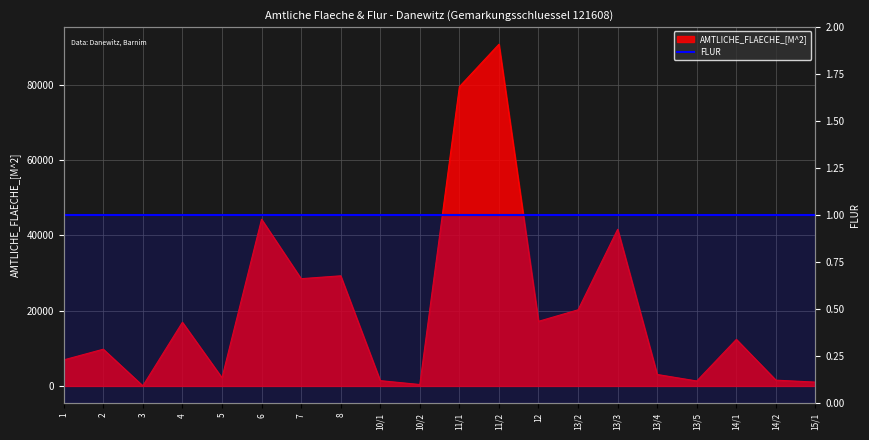

Rank the categories by value from lowest to highest.

3, 10/2, 15/1, 13/5, 10/1, 14/2, 5, 13/4, 1, 2, 14/1, 4, 12, 13/2, 7, 8, 13/3, 6, 11/1, 11/2